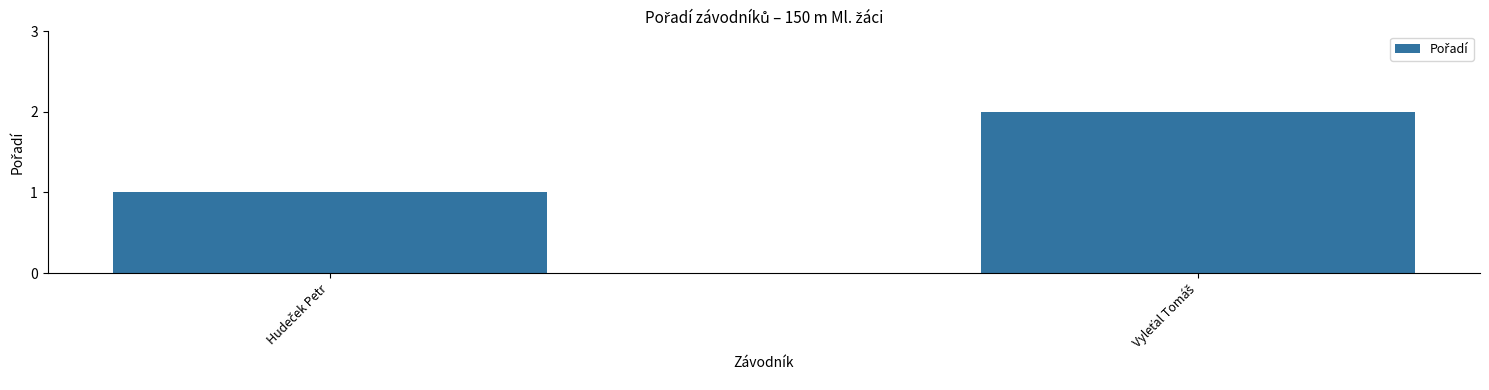

Reading left to right, what are all the values shown in this chart?

1	2